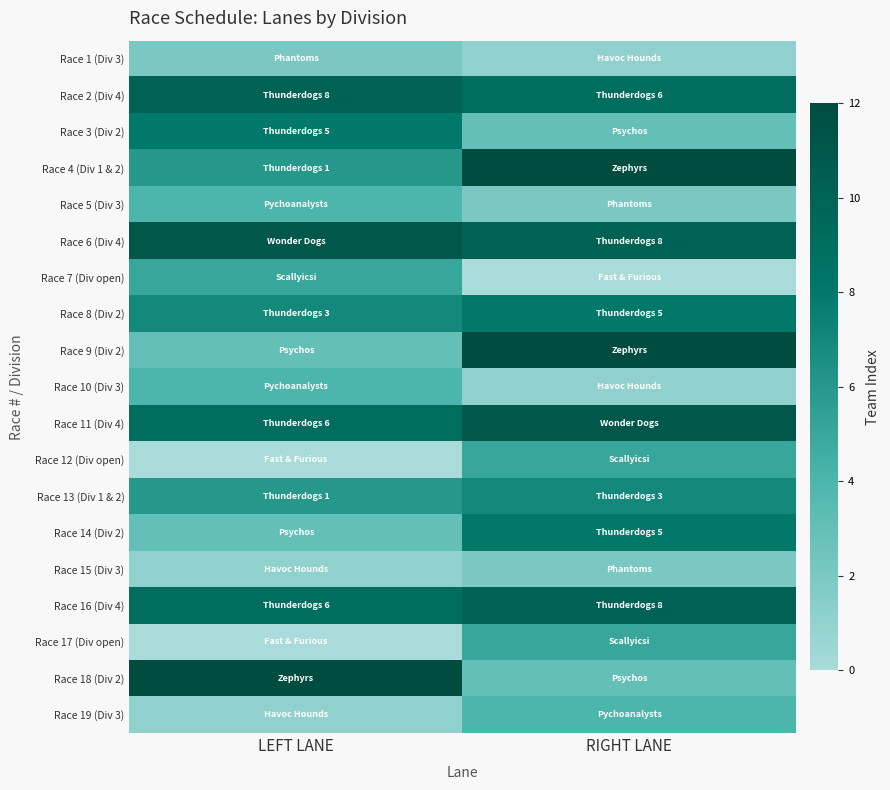

What is the total value across all series at RIGHT LANE?

113